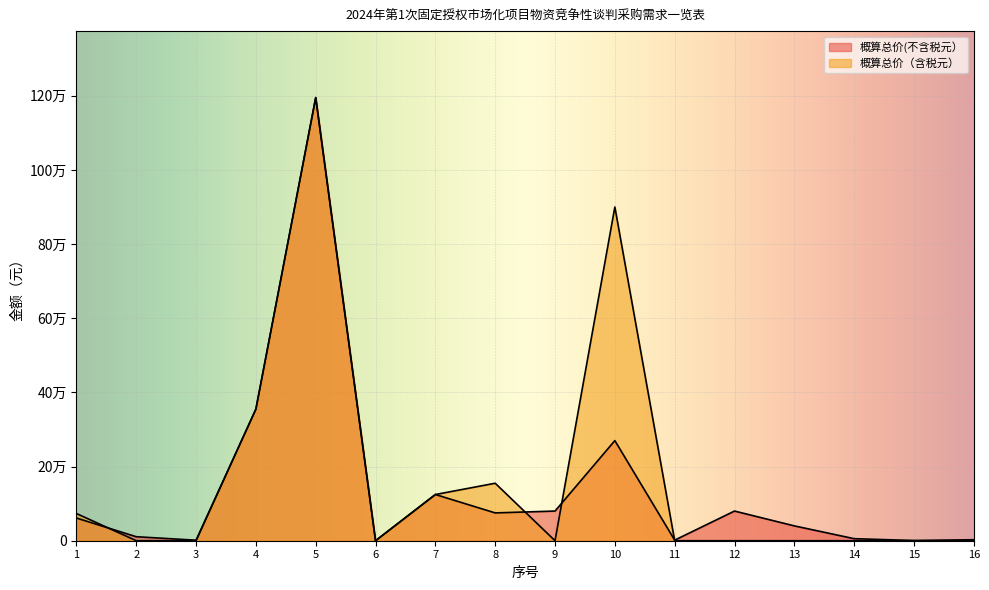

What value does the 概算总价(不含税元） series have at 3?

1380.0